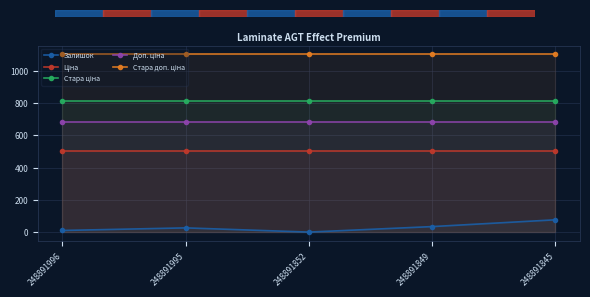

How many series are shown in this chart?

5